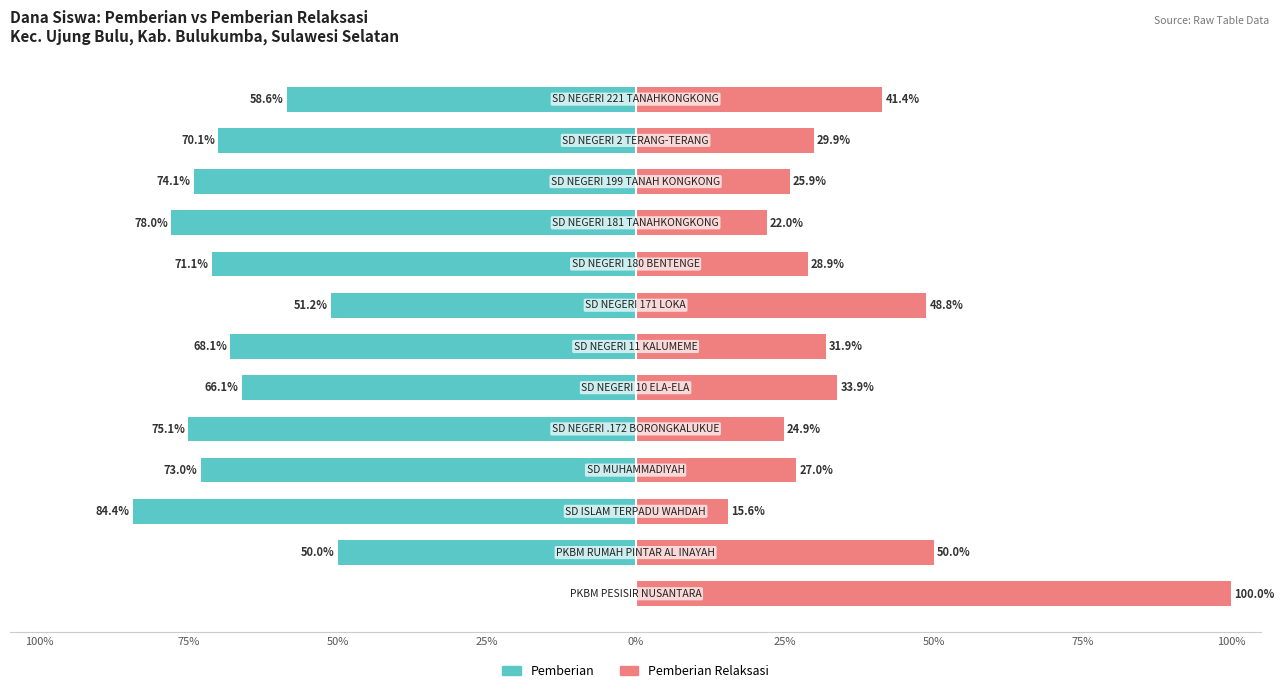

Count the number of data series in this chart.

2